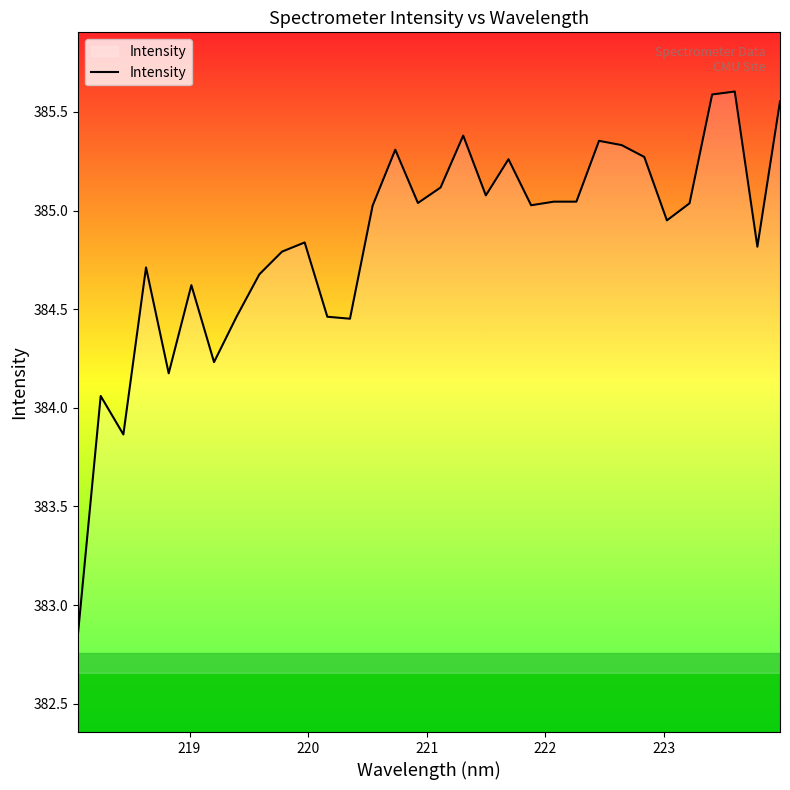

What is the difference between the maximum and minimum values?

2.7